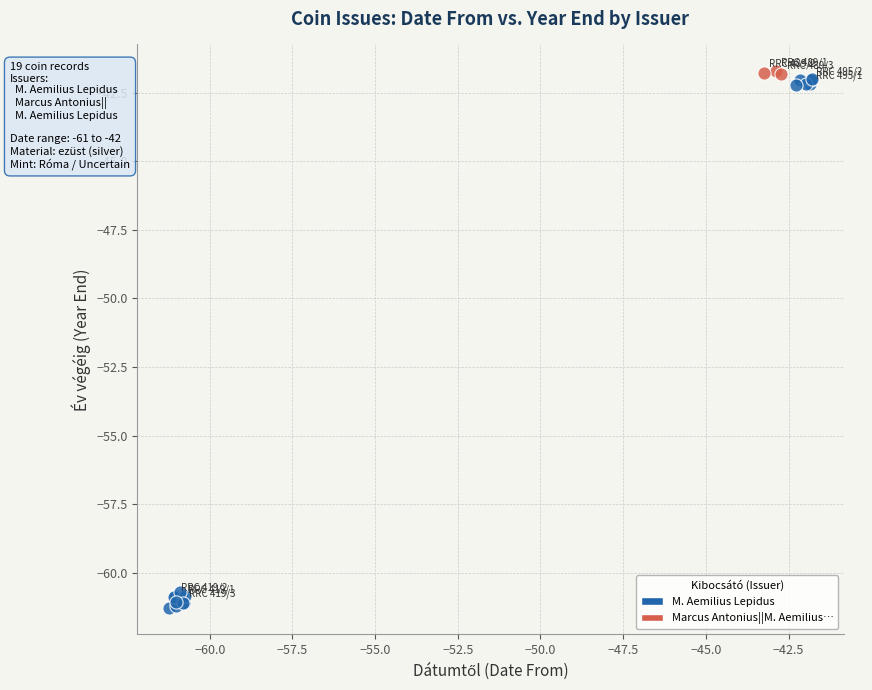

Which series has the largest Y range (max minus min)?

M. Aemilius Lepidus